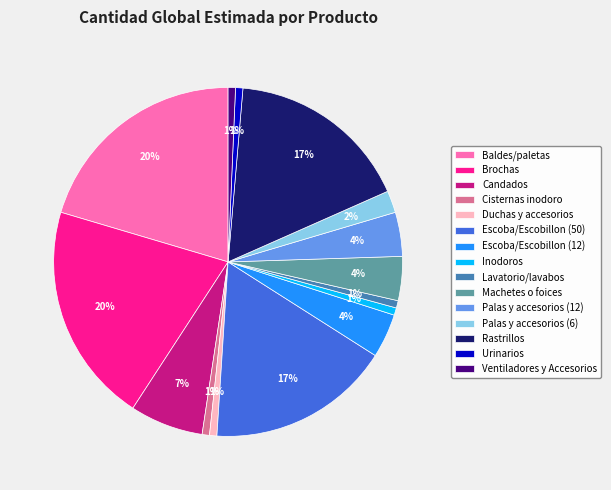

How many segments does this pie chart have?

15